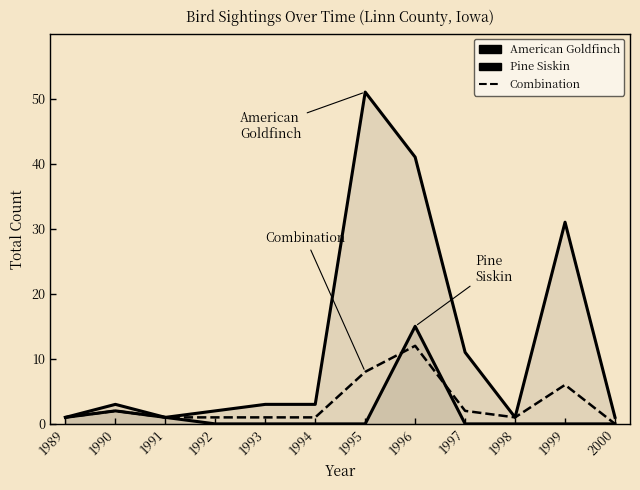

The American Goldfinch series shows 11 at 1999. True or false?

False